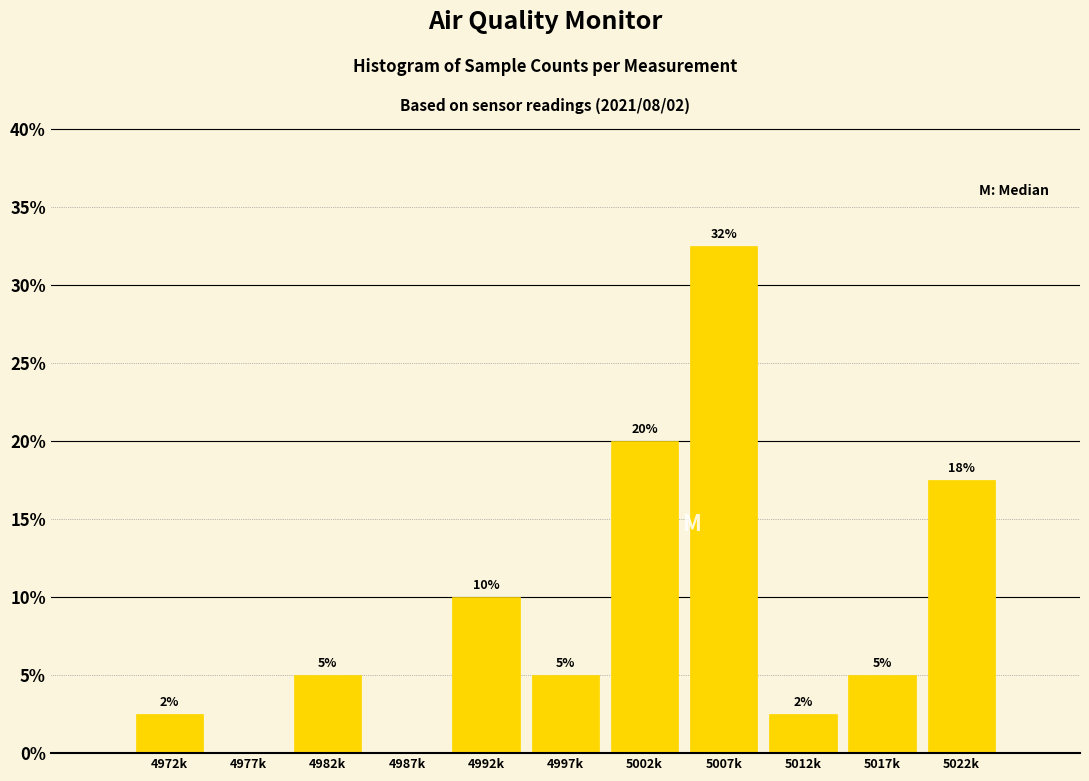

What is the ratio of the value at 5002k to the value at 5022k?

1.1